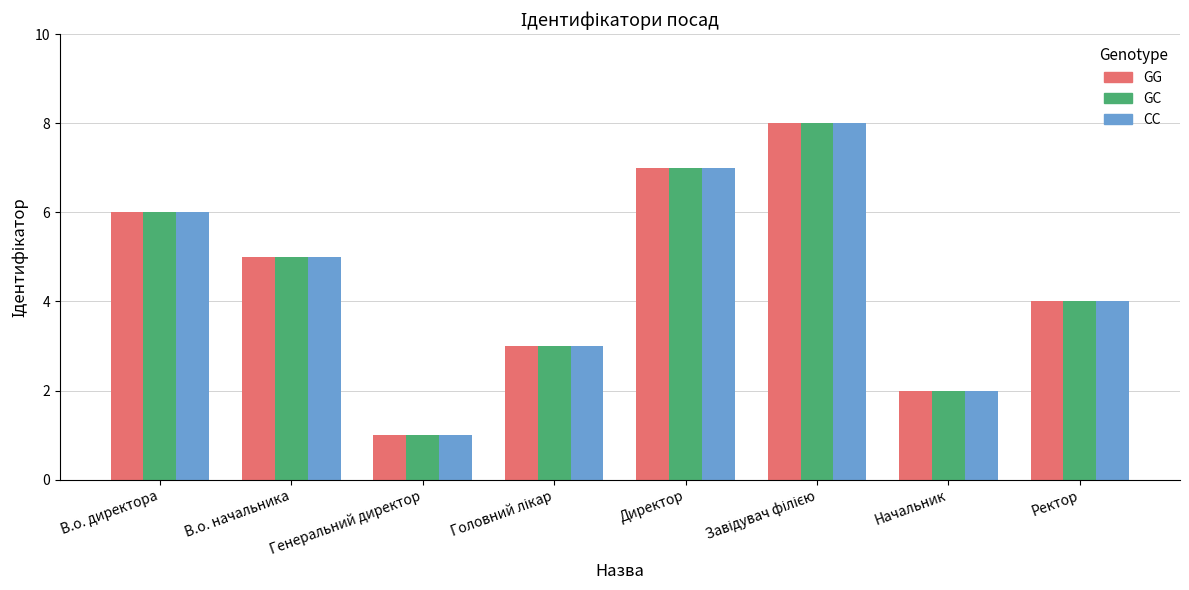

What value does the GC series have at Директор?

7